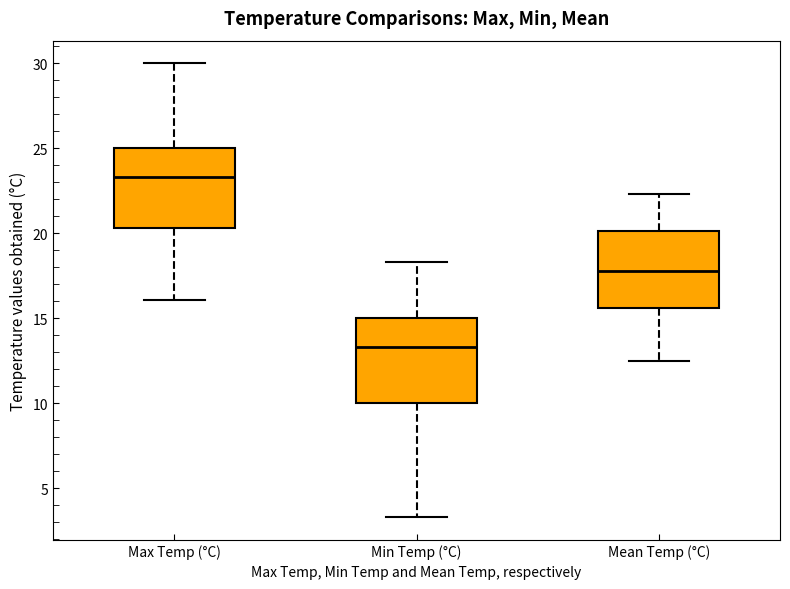

Reading left to right, transcribe this box plot: for each box, give where its median line is, the range the box spans, and where its two whiskers end, as read against the y-axis. The values are not printed on the chart, so give them approximately, as read against the axis.

Max Temp (°C): median 23.5, box 20.5 to 25.0, whiskers 16.0 to 30.0
Min Temp (°C): median 13.5, box 10.0 to 15.0, whiskers 3.5 to 18.5
Mean Temp (°C): median 18.0, box 15.5 to 20.0, whiskers 12.5 to 22.5